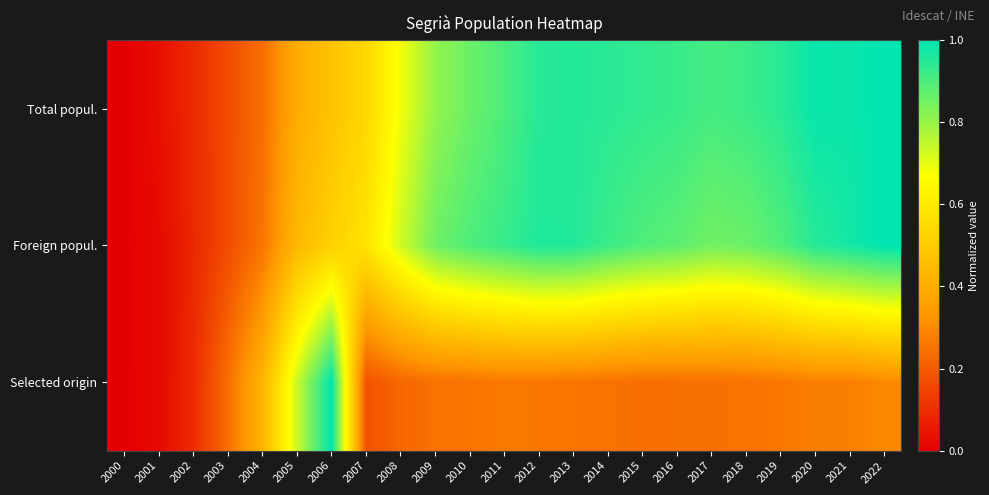

Between 2015 and 2016, which series saw the biggest shift?

Foreign popul.